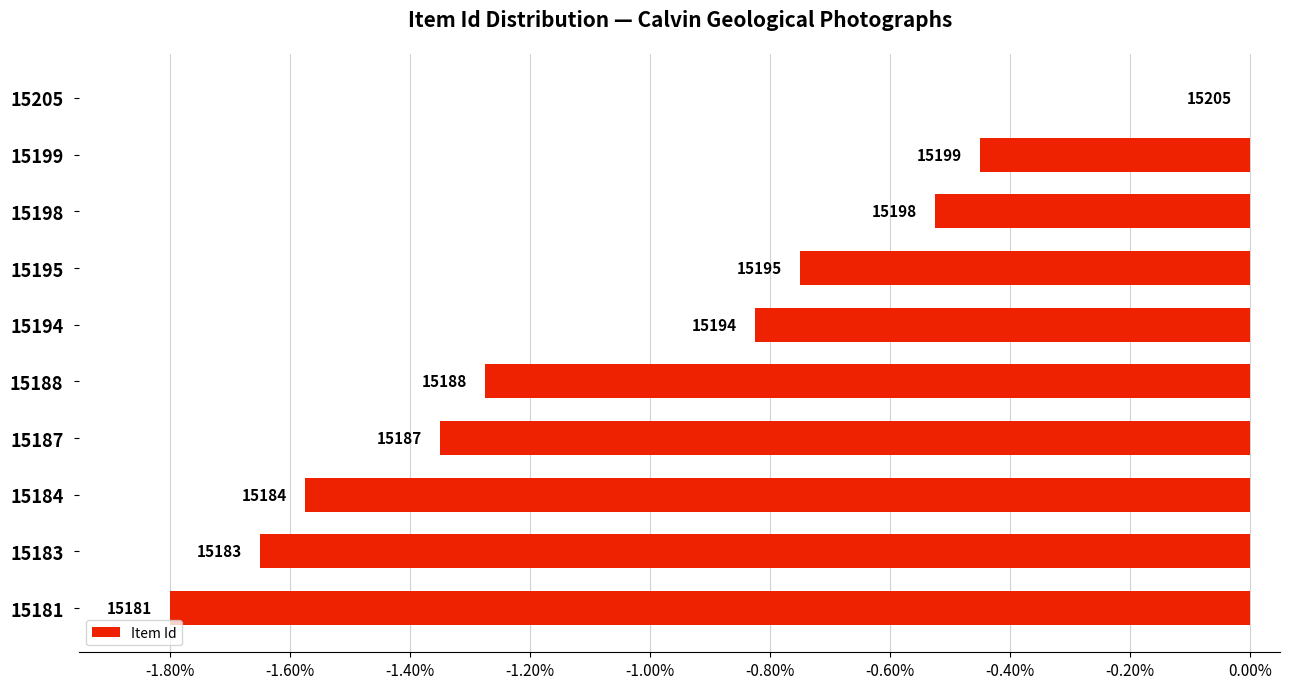

What is the minimum value shown in the chart?

-1.8